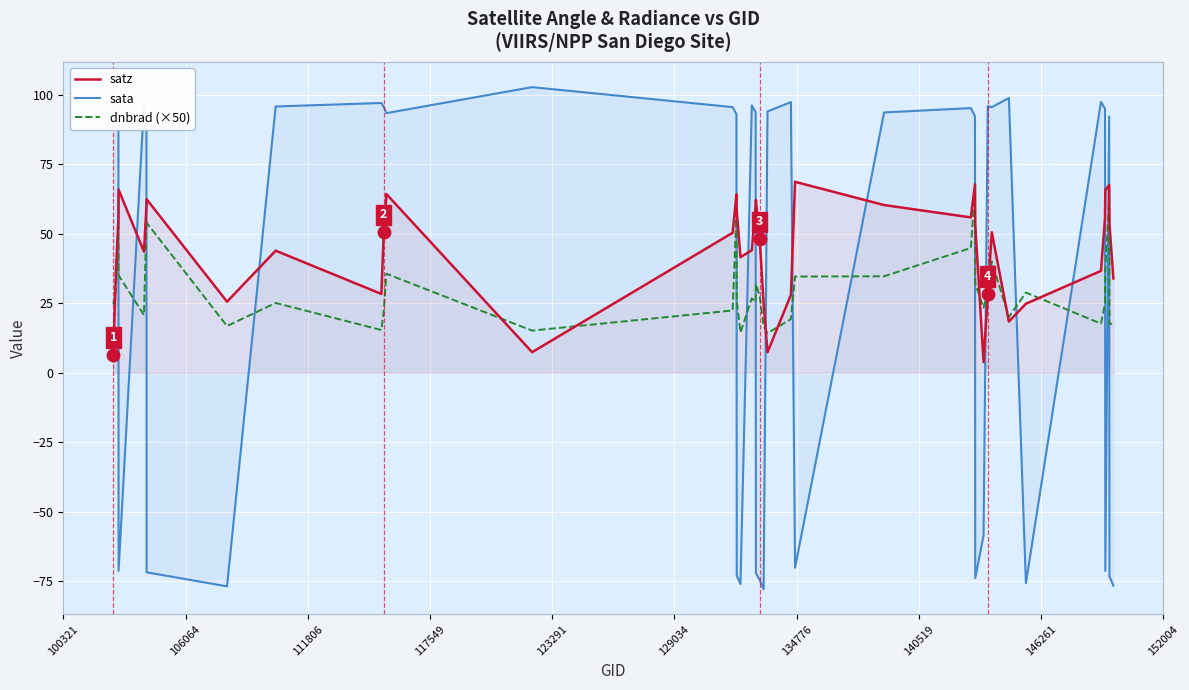

How many intersections are there between sata and satz?

17